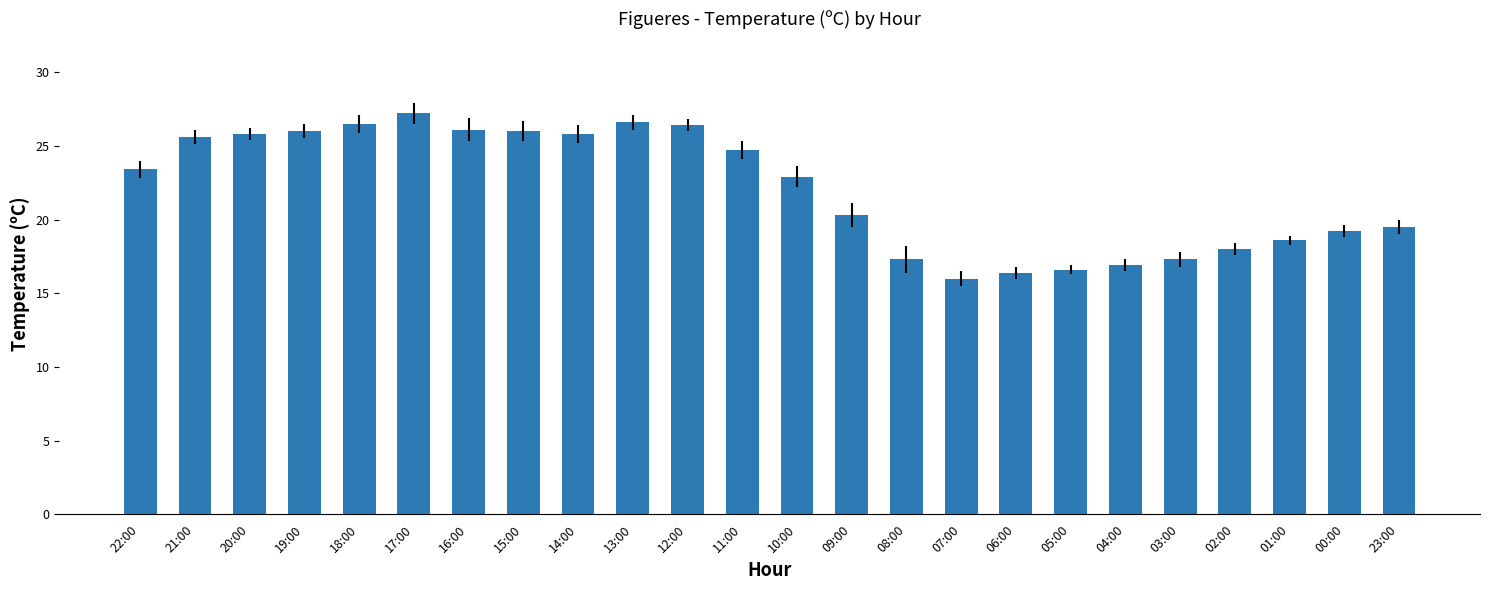

What is the minimum value shown in the chart?

16.0